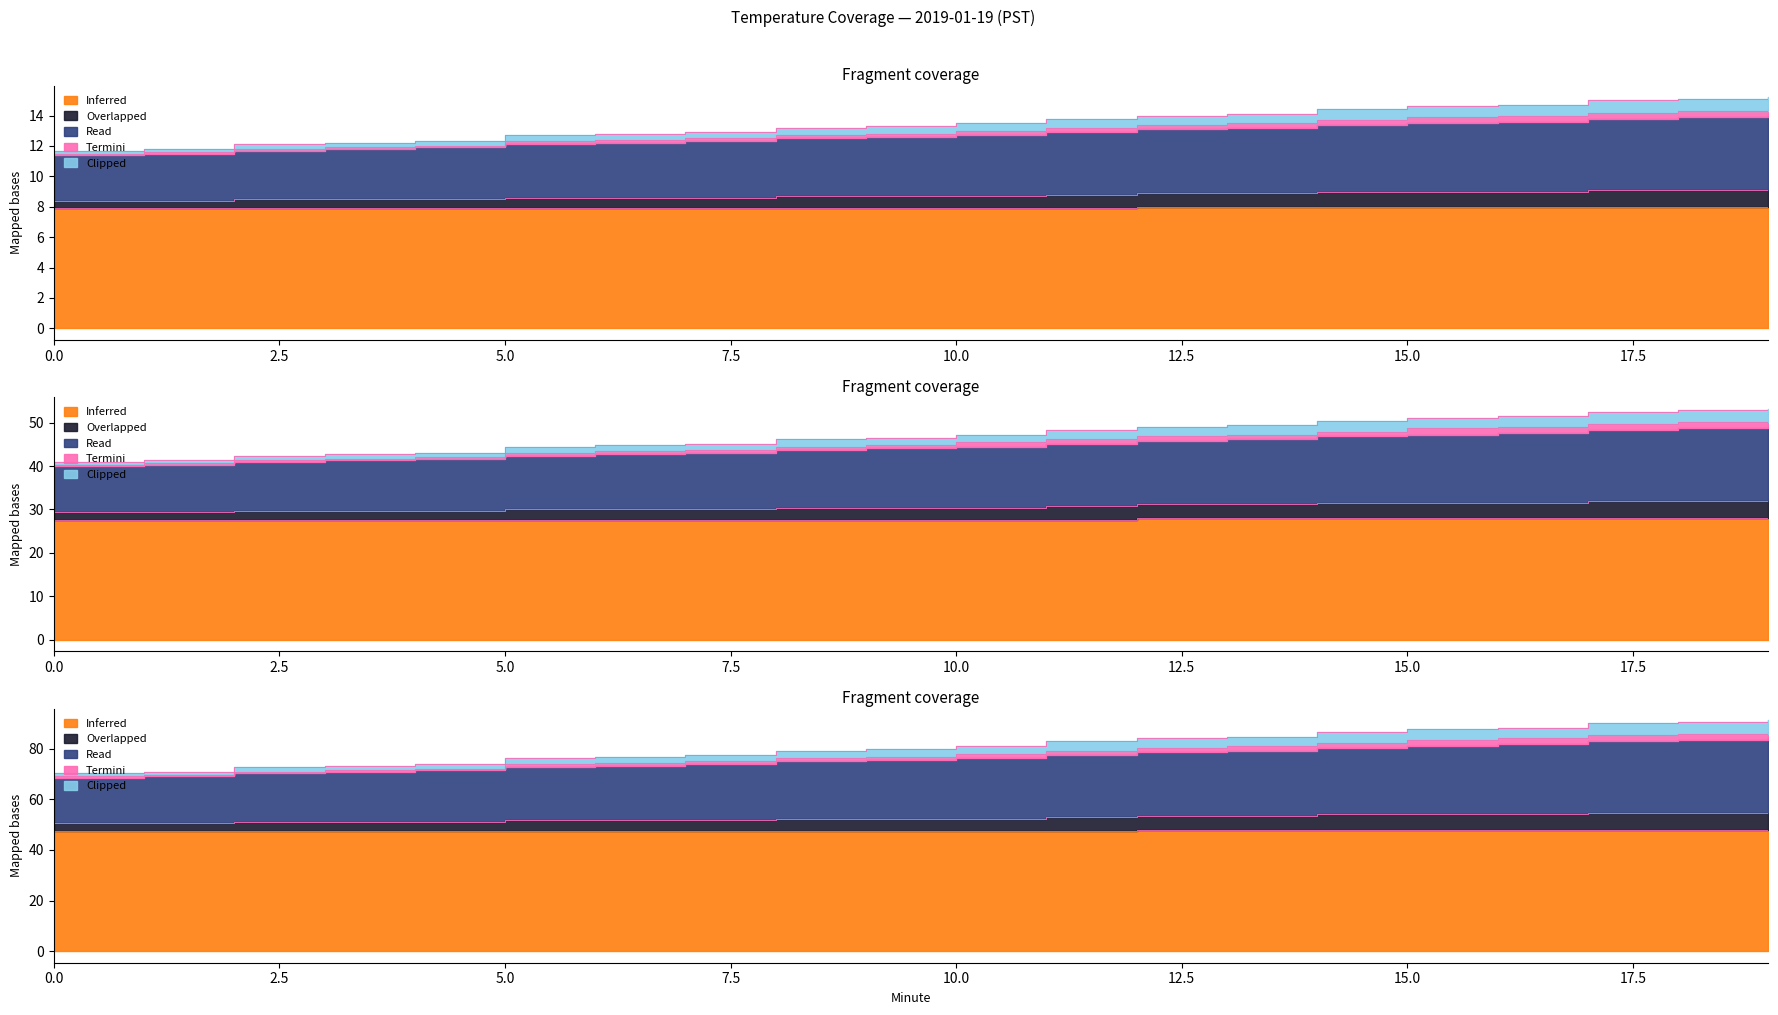

What is the value of the Read point at the 20th from the left?

14.0